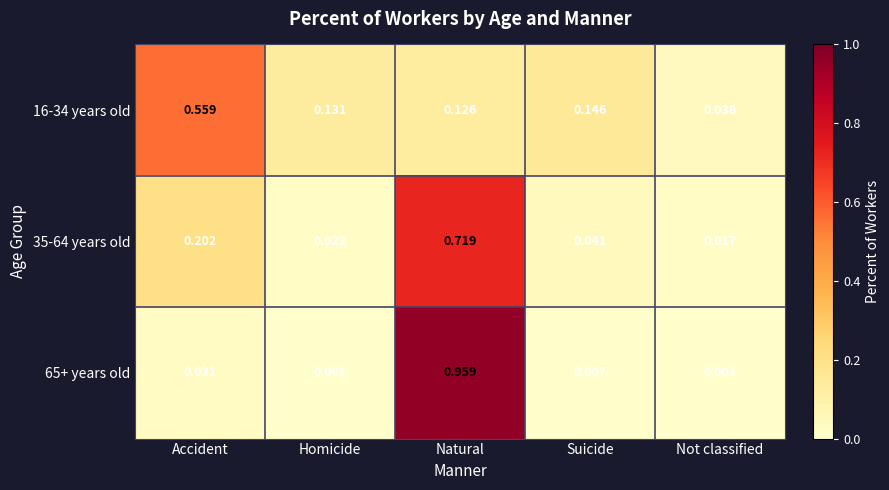

Which series has the largest total across all categories?

35-64 years old